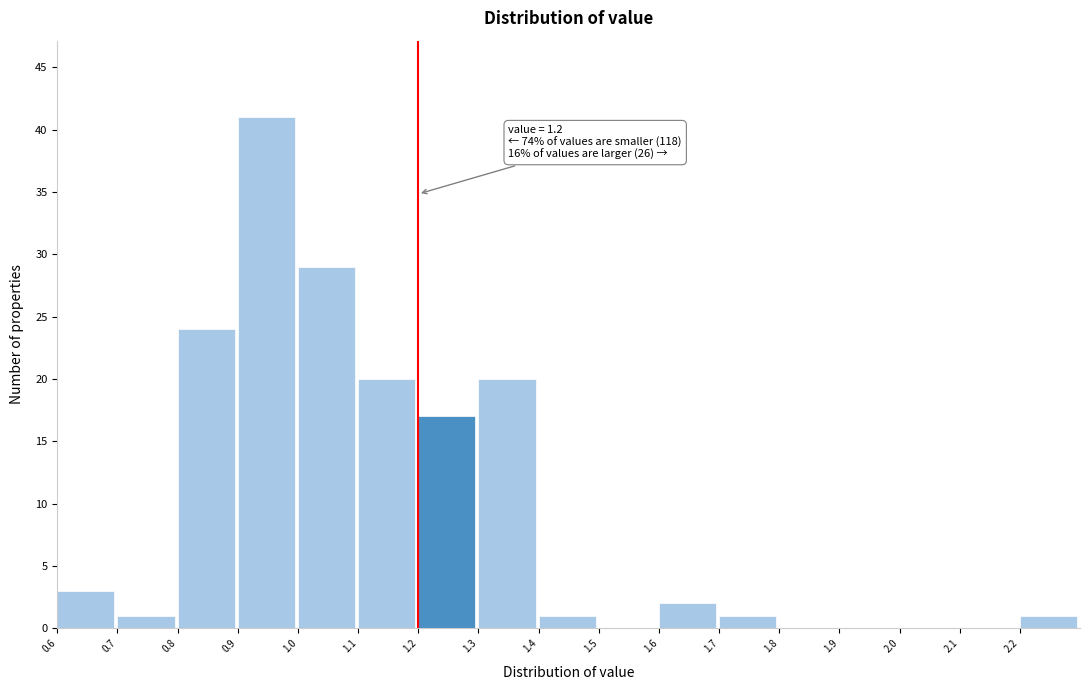

Which range on the x-axis has the tallest bar?

0.9 to 1.0